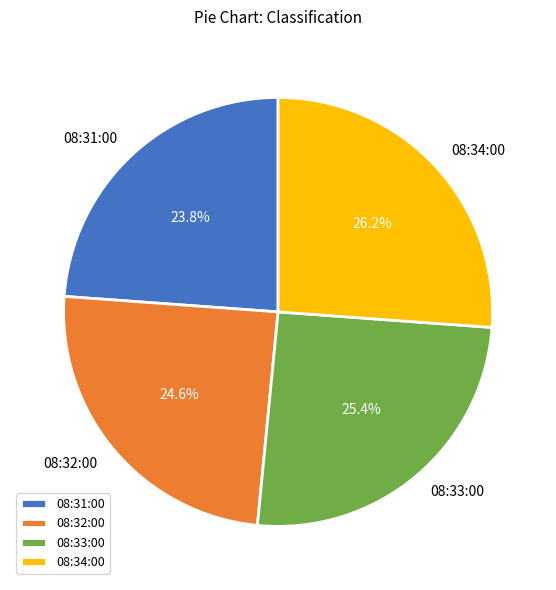

Does 08:33:00 represent more than half of the total?

No